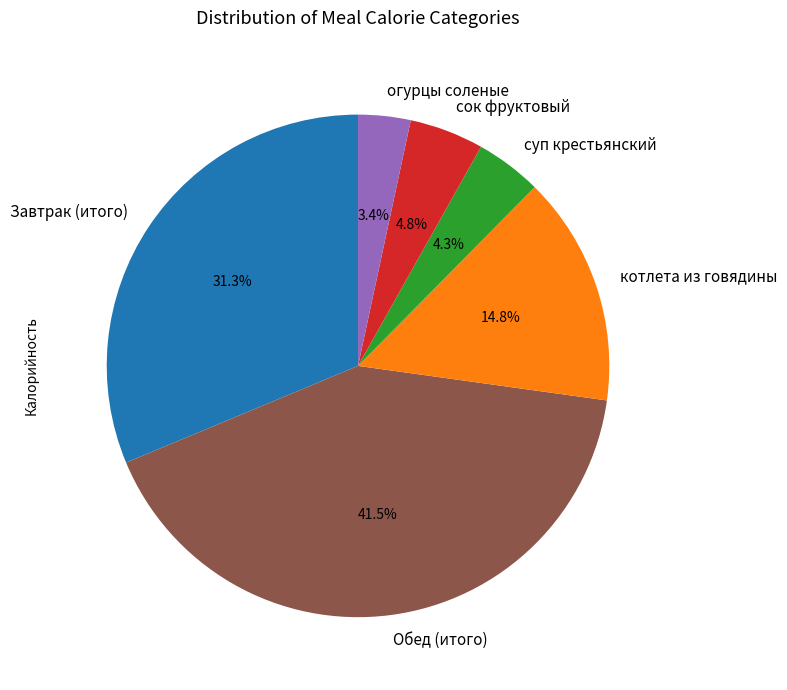

How many segments does this pie chart have?

6